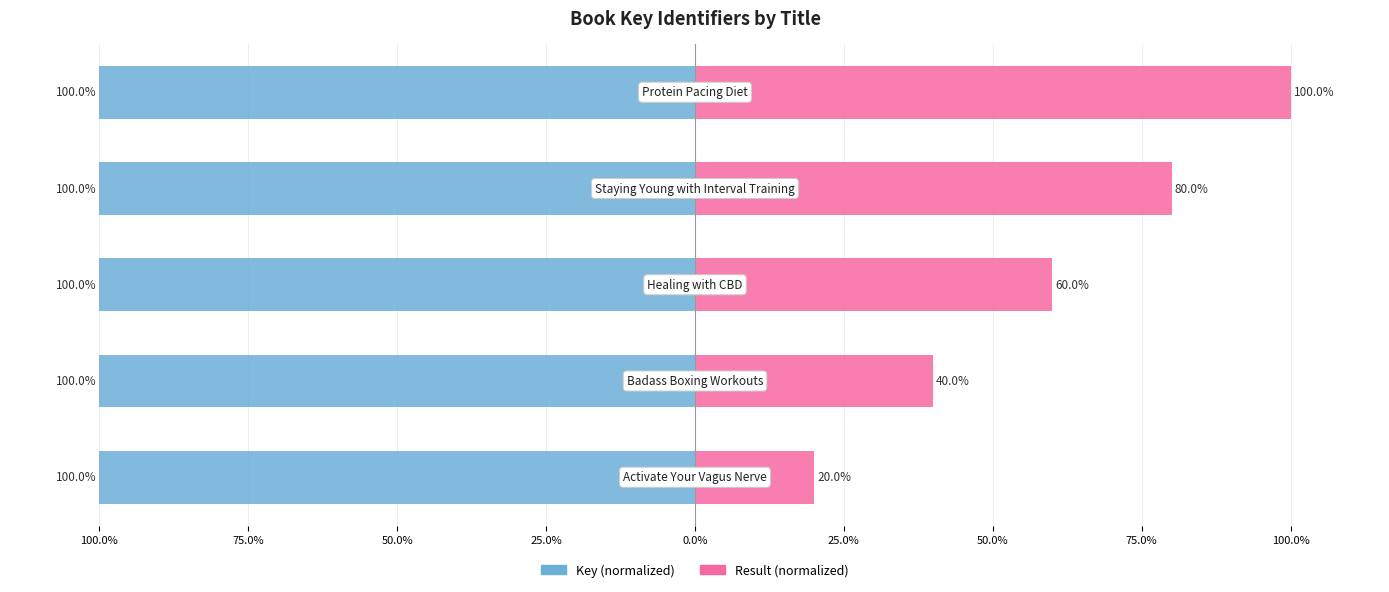

What is the highest value of the Key (normalized) series?

-100.0